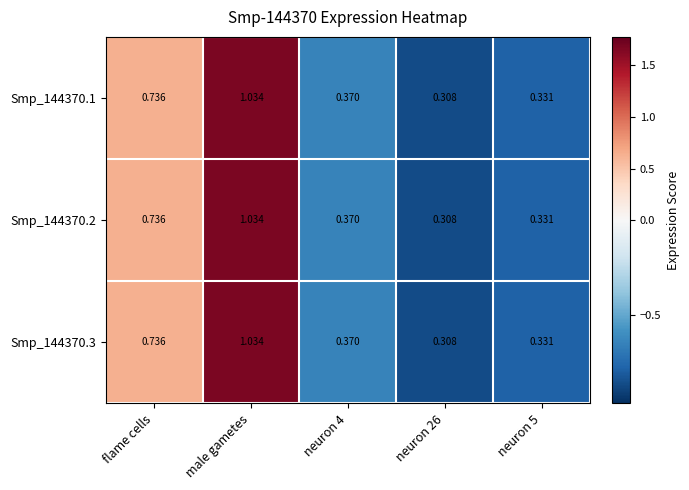

Which category has the highest value in the Smp_144370.1 series?

male gametes